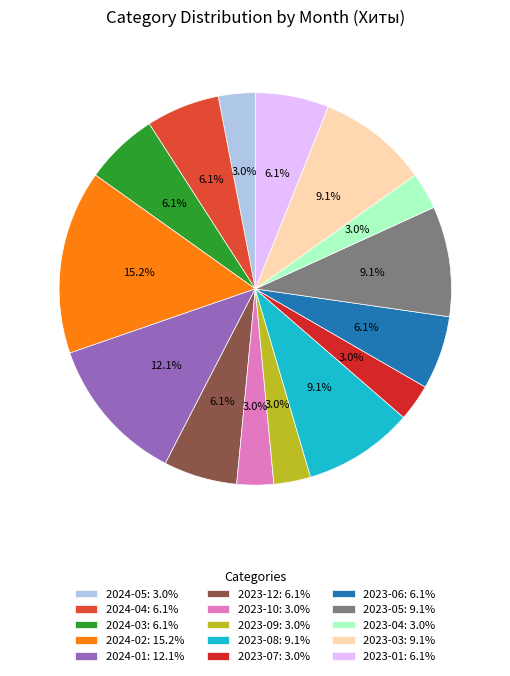

How many slices are in this pie chart?

15